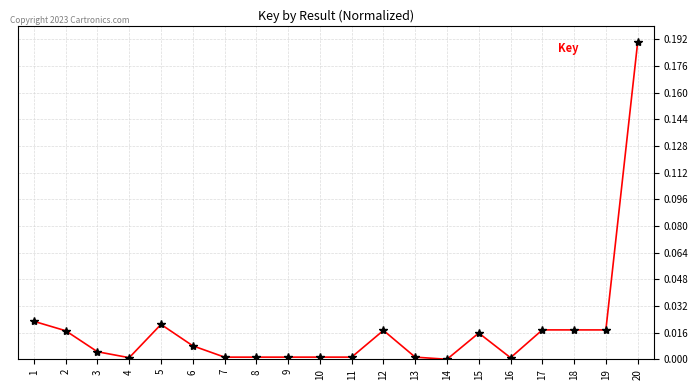

The chart shows a value of 0.0 at 17. True or false?

True